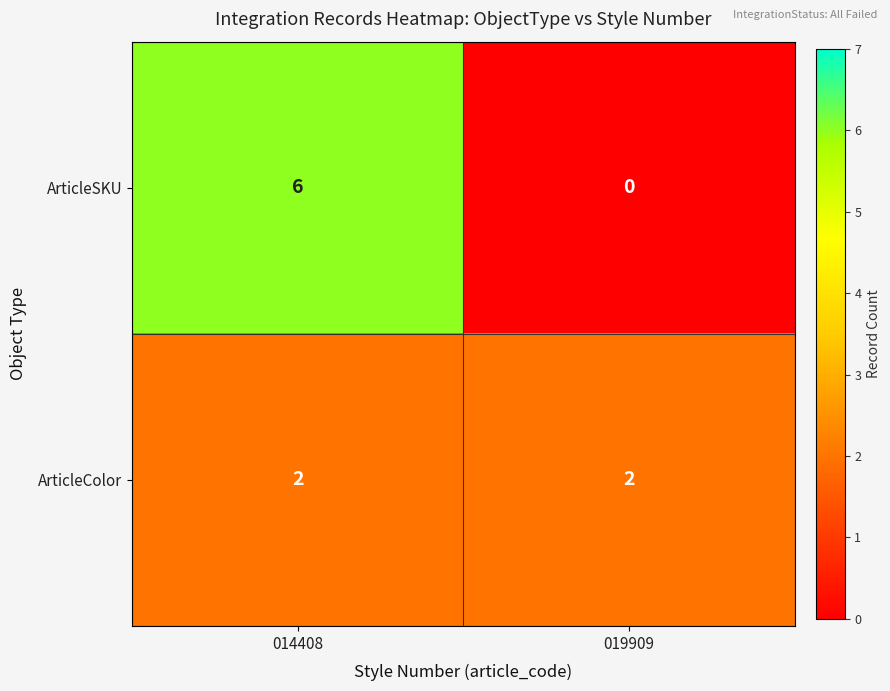

True or false: ArticleSKU has a value of 3 at 019909.

False